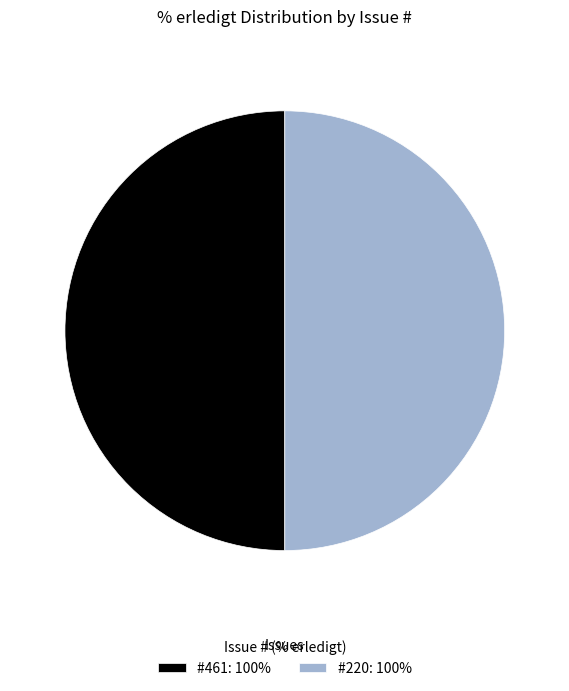

True or false: #220: 100% accounts for 37% of the total.

False